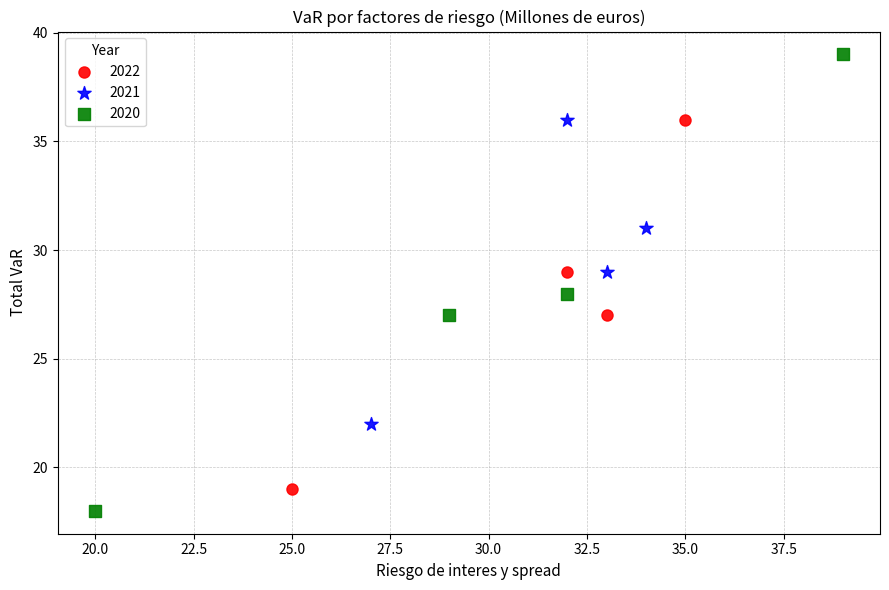

Which series has the largest Y range (max minus min)?

2020